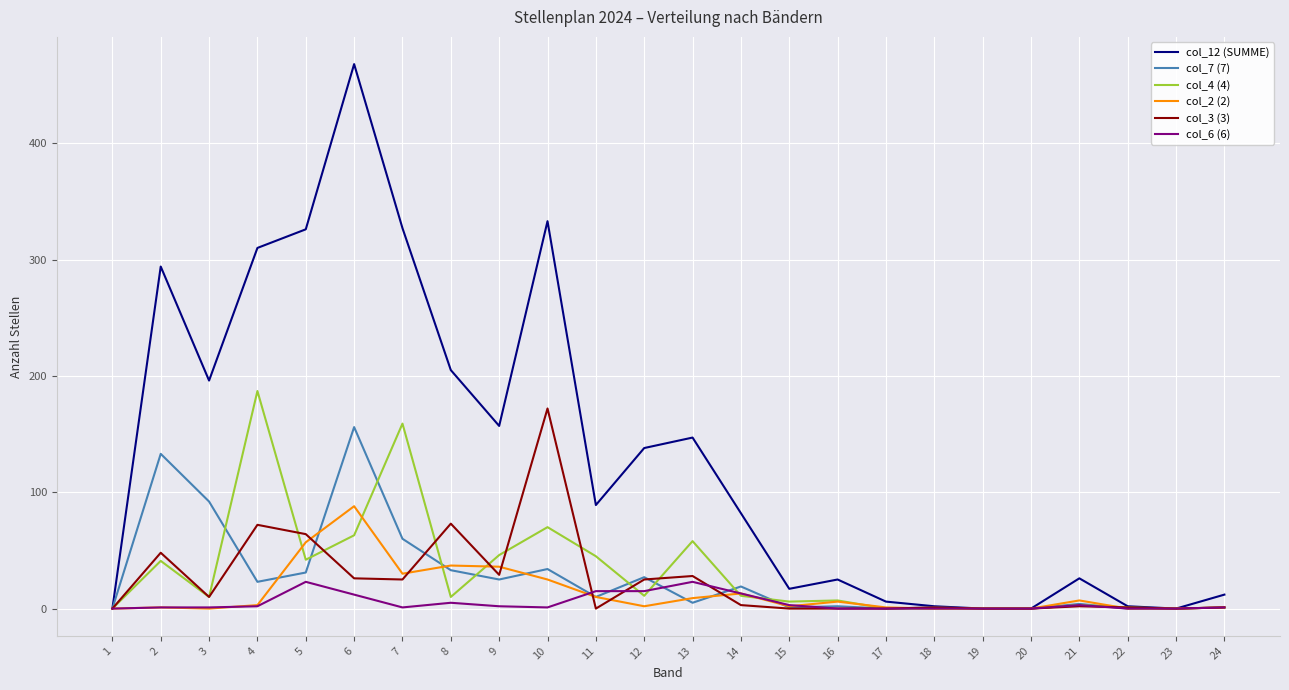

Rank the series at 5 from lowest to highest value.

col_6 (6), col_7 (7), col_4 (4), col_2 (2), col_3 (3), col_12 (SUMME)